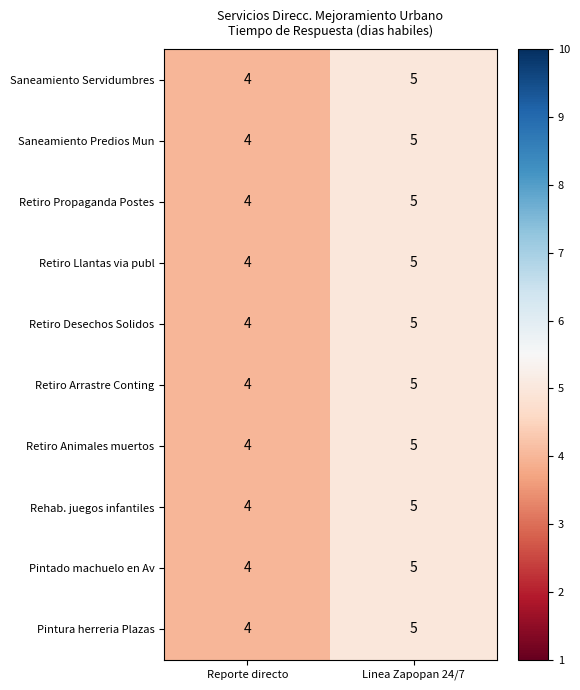

Is it true that Retiro Animales muertos equals 5 at Linea Zapopan 24/7?

True